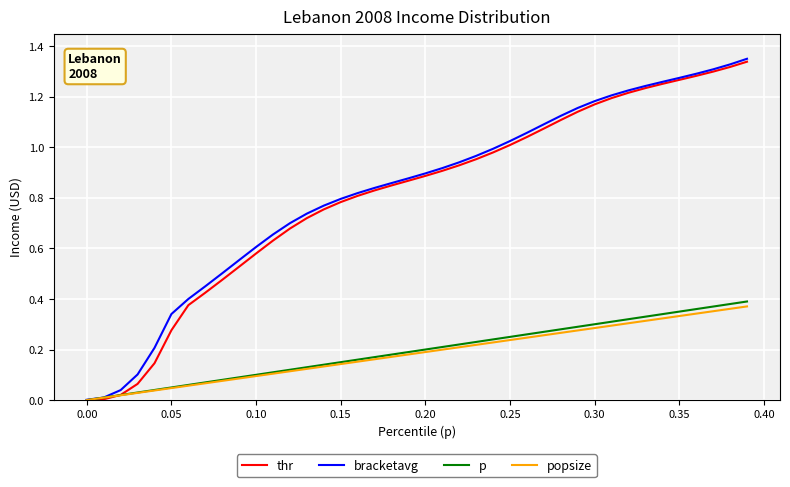

How many series are shown in this chart?

4